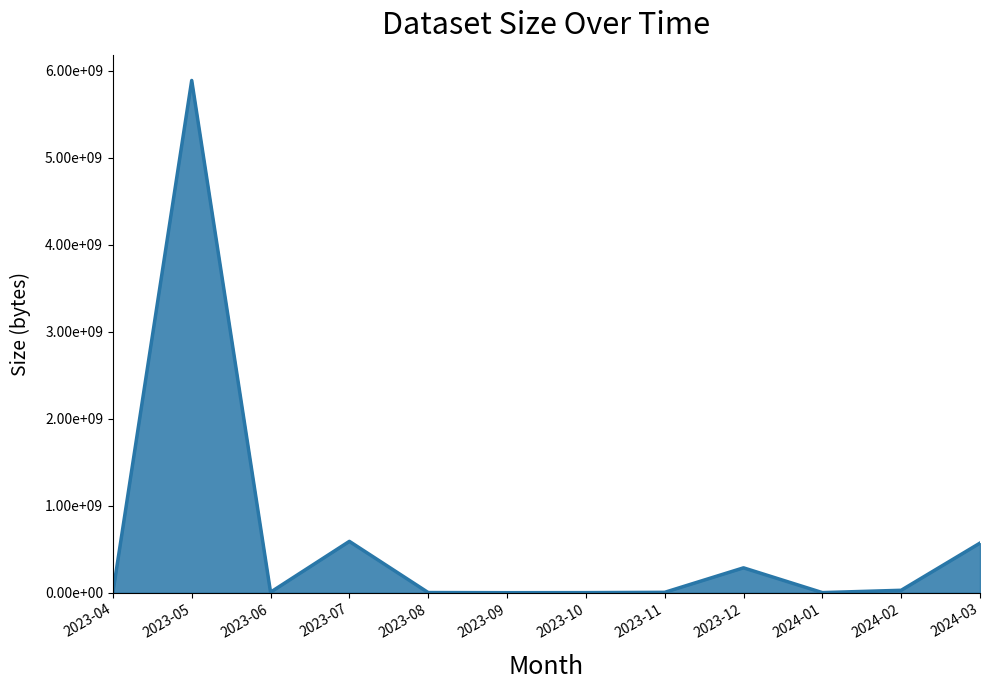

Where is the first local minimum?

2023-06